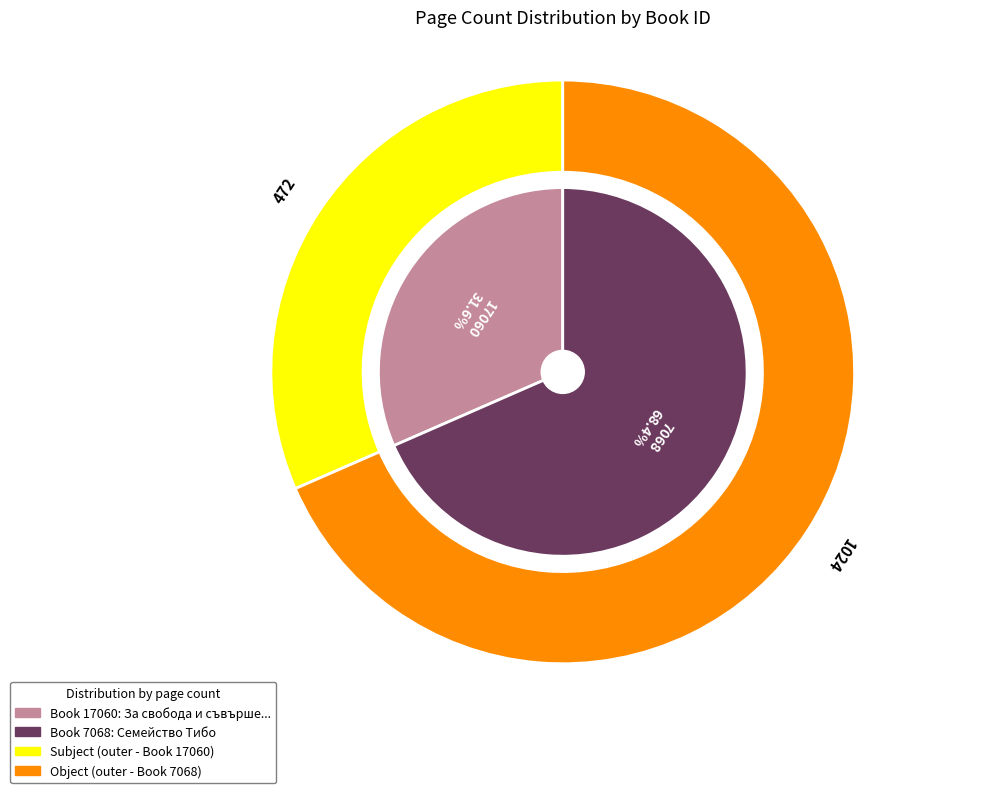

What is the change in value from 17060 to 7068?

+552